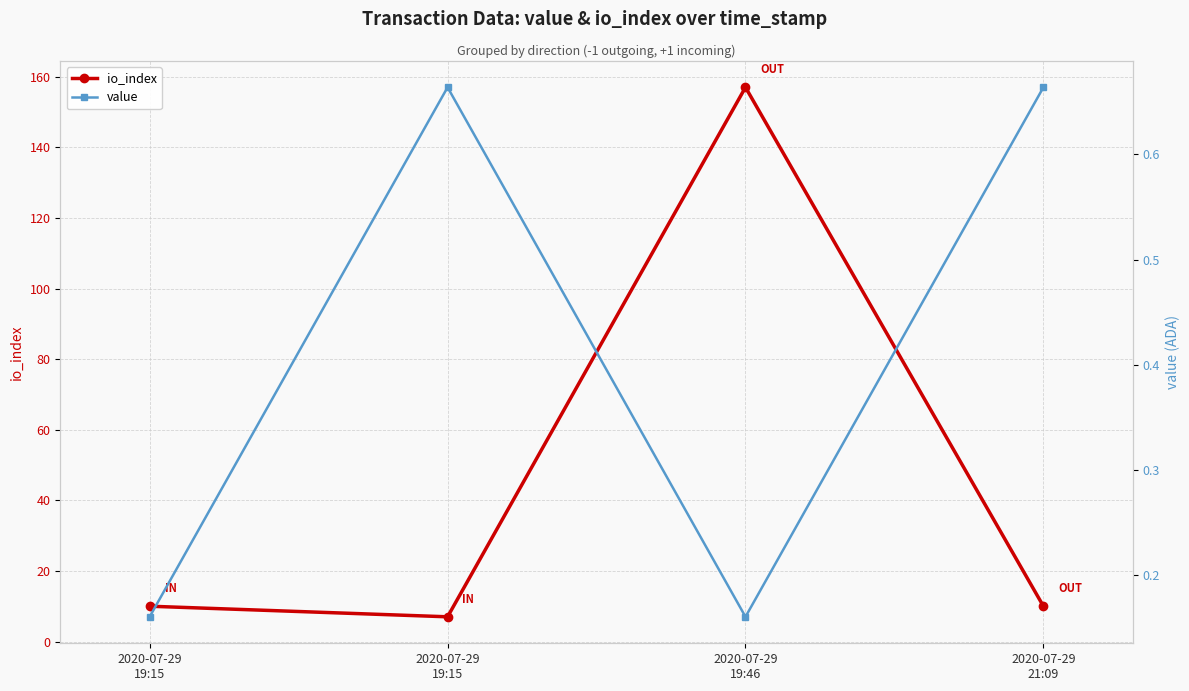

The value of io_index at 2020-07-29
19:15 is 10.0. True or false?

True